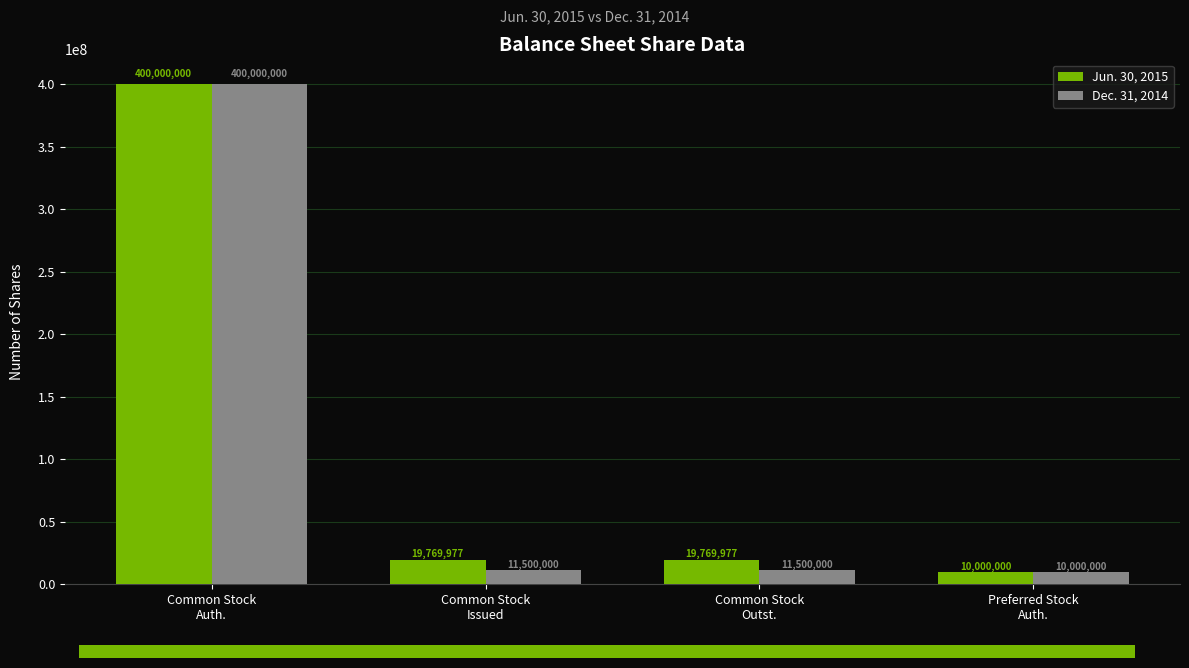

Reading left to right, list all the values displayed in this chart.

Jun. 30, 2015: Common Stock
Auth.=400000000	Common Stock
Issued=19769977	Common Stock
Outst.=19769977	Preferred Stock
Auth.=10000000
Dec. 31, 2014: Common Stock
Auth.=400000000	Common Stock
Issued=11500000	Common Stock
Outst.=11500000	Preferred Stock
Auth.=10000000